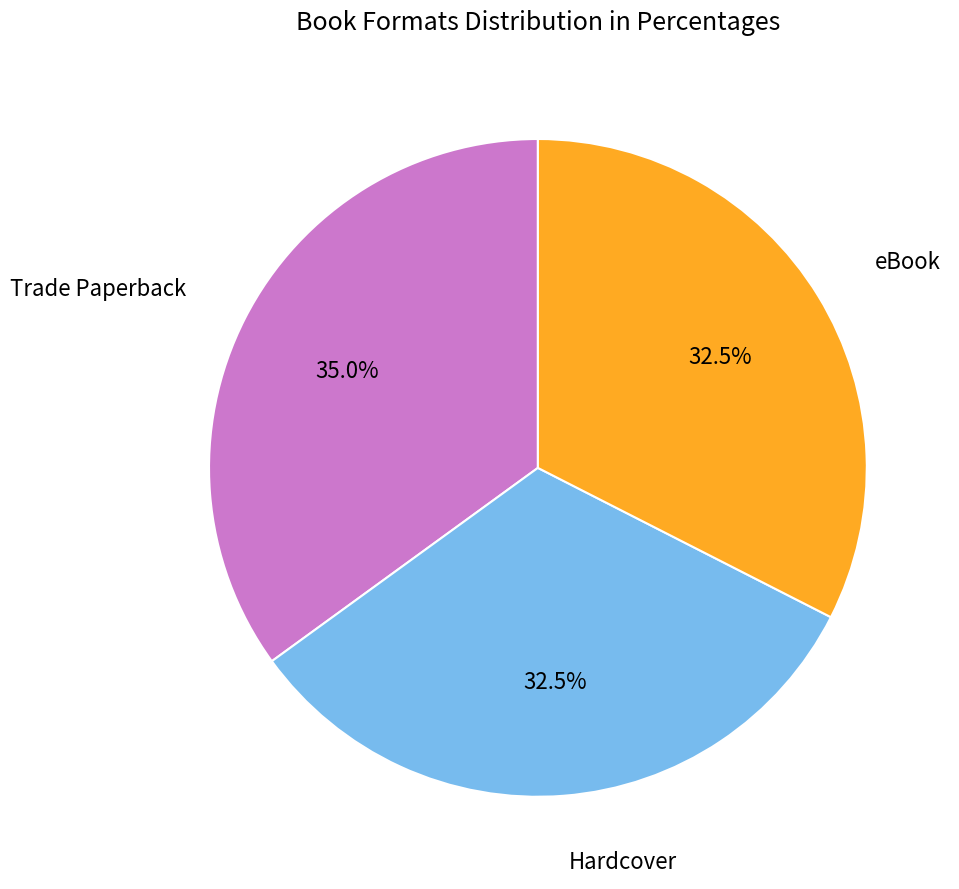

What is the total percentage of Hardcover and eBook?

65.0%